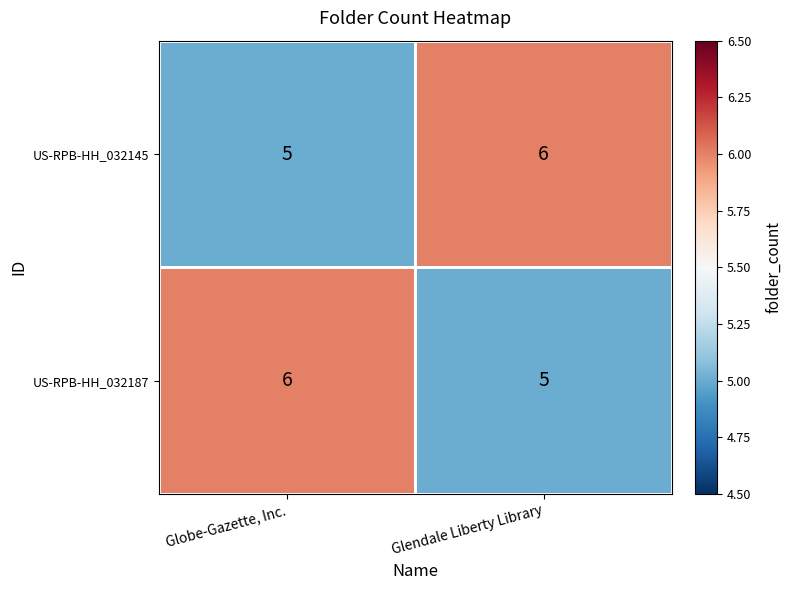

Rank the categories by US-RPB-HH_032145 value from highest to lowest.

Glendale Liberty Library, Globe-Gazette, Inc.